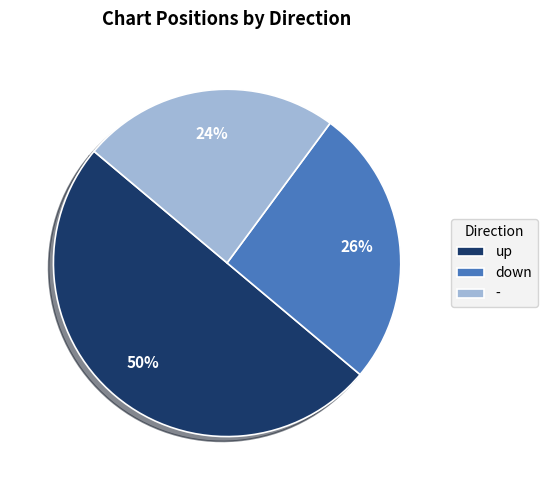

How many slices are in this pie chart?

3